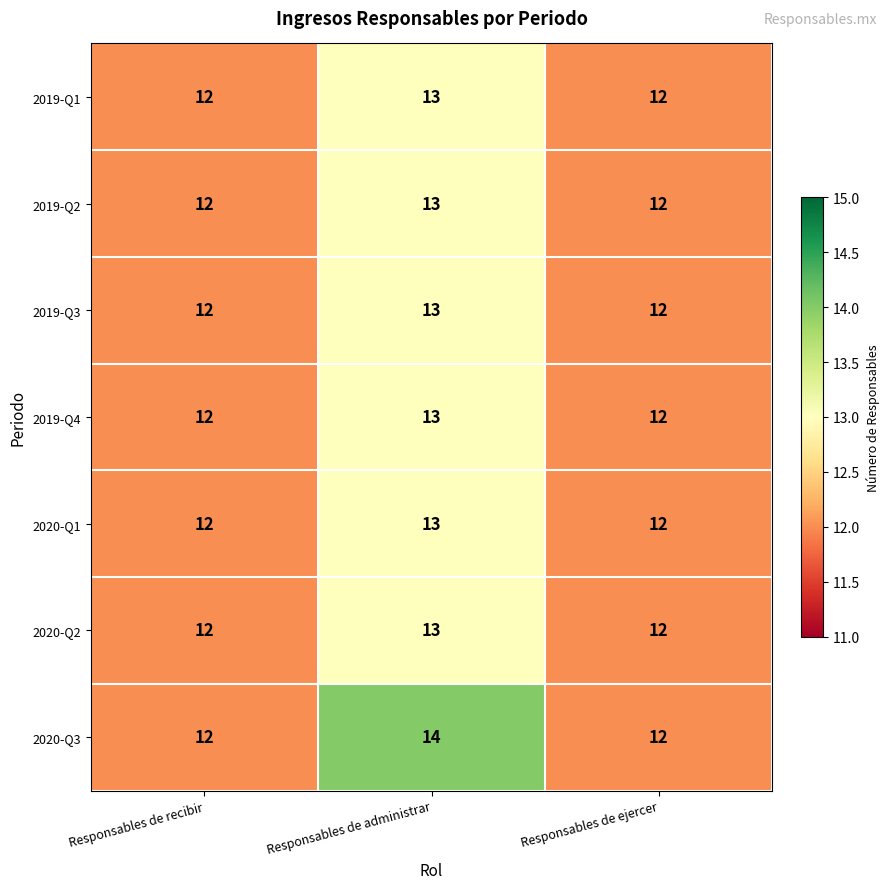

What is the greatest value displayed?

14